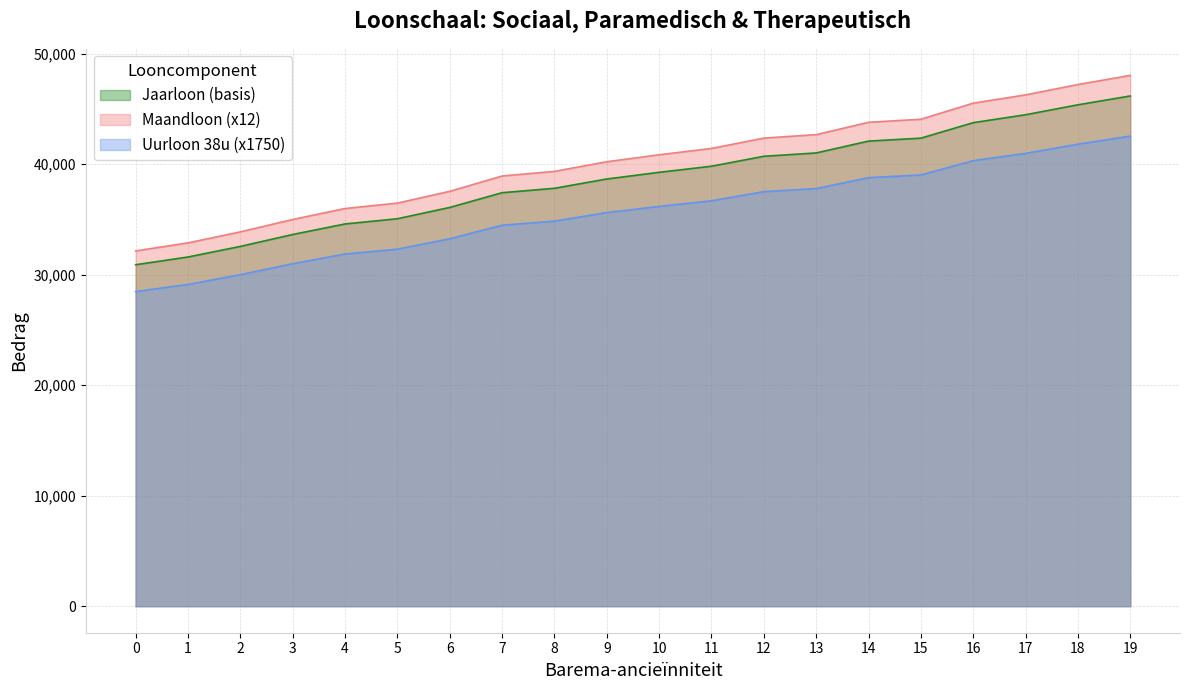

True or false: Maandloon has a value of 59975.5 at 12.

False